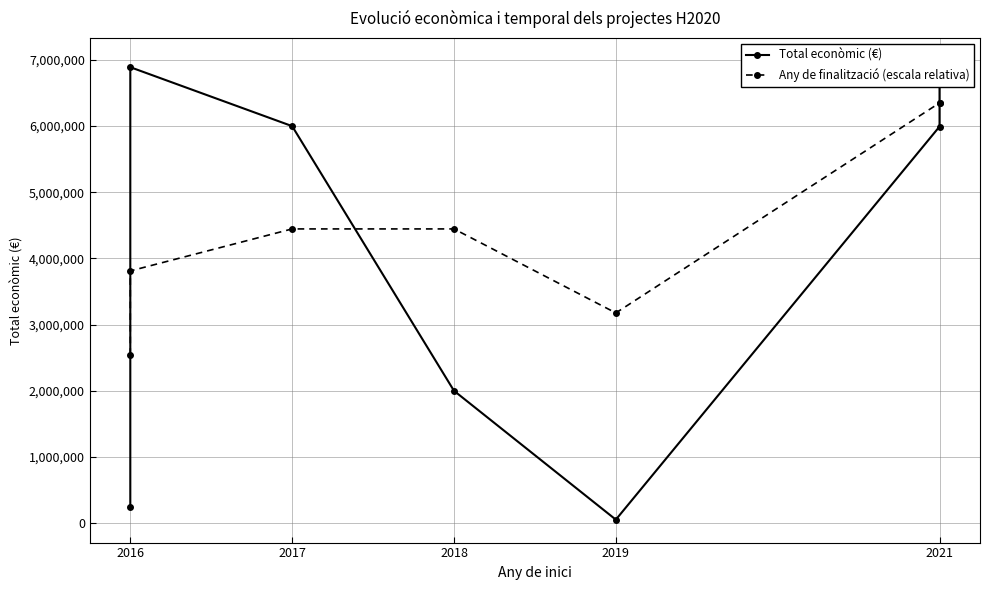

List the series in order of their overall mean, highest first.

Any de finalització (escala relativa), Total econòmic (€)